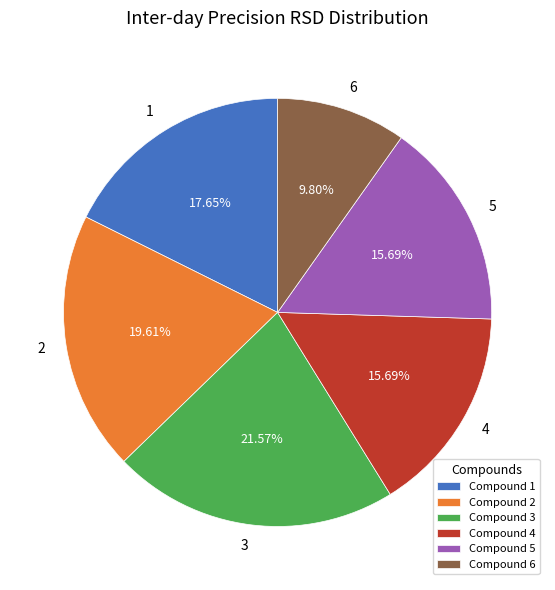

Between Compound 1 and Compound 4, which is larger?

Compound 1